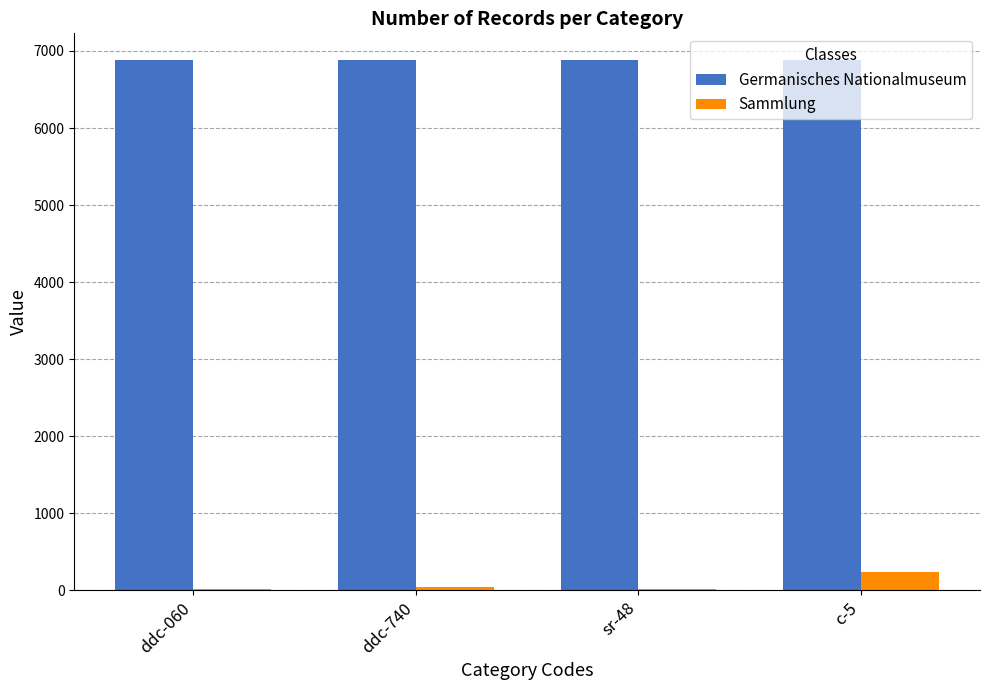

At which category is the sum across all series the highest?

c-5